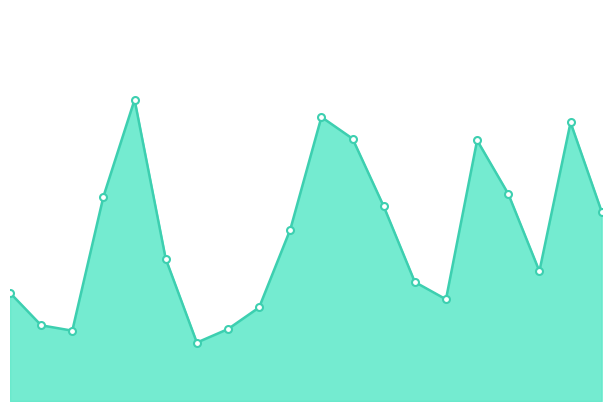

True or false: there are more than 2 points higher than both neighbors.

True